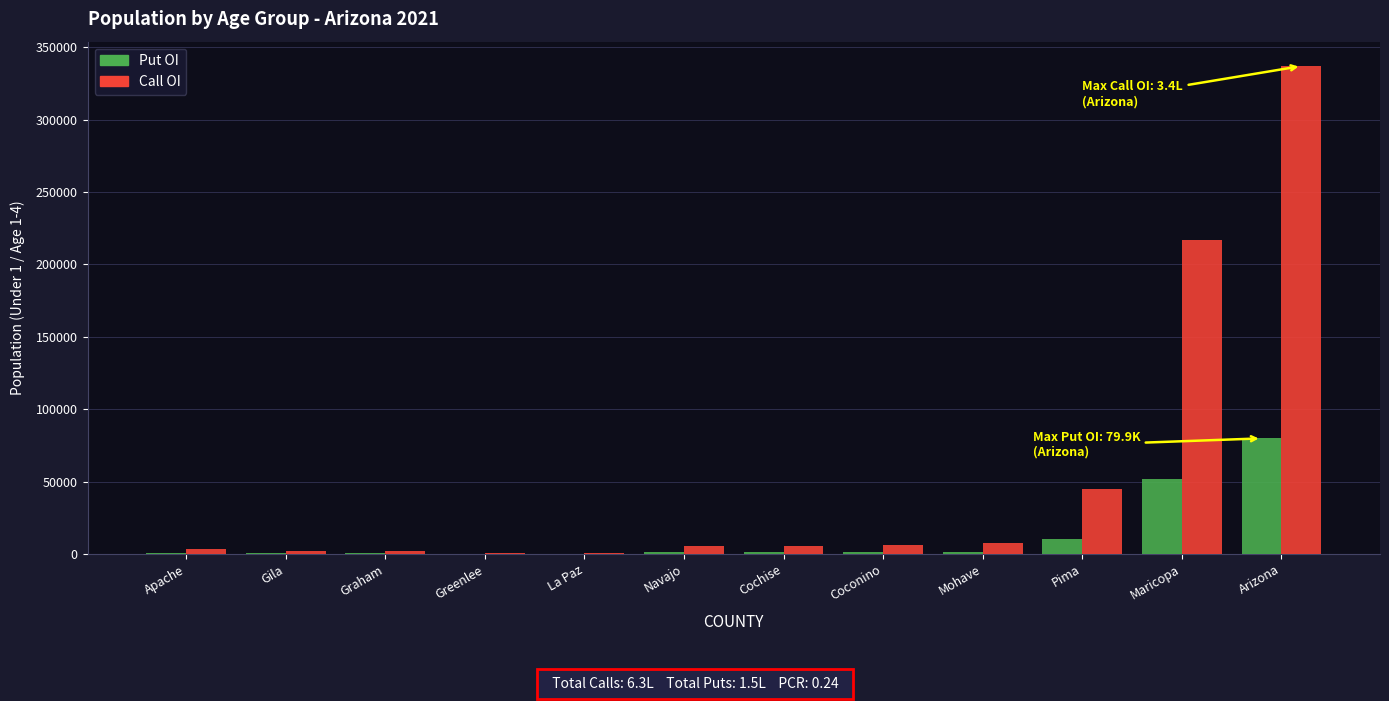

What is the greatest value displayed?

336912